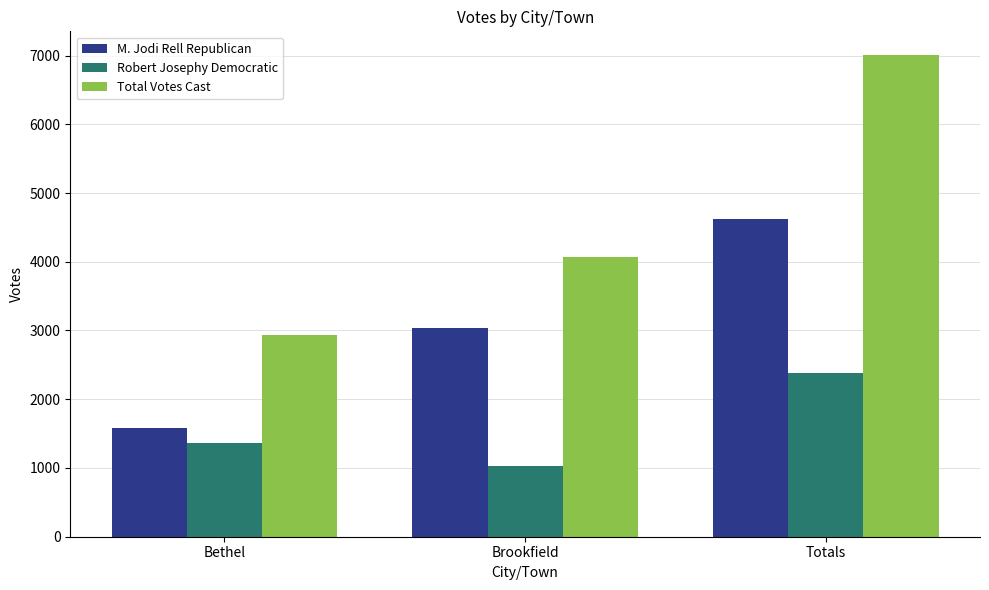

At which category is the sum across all series the highest?

Totals